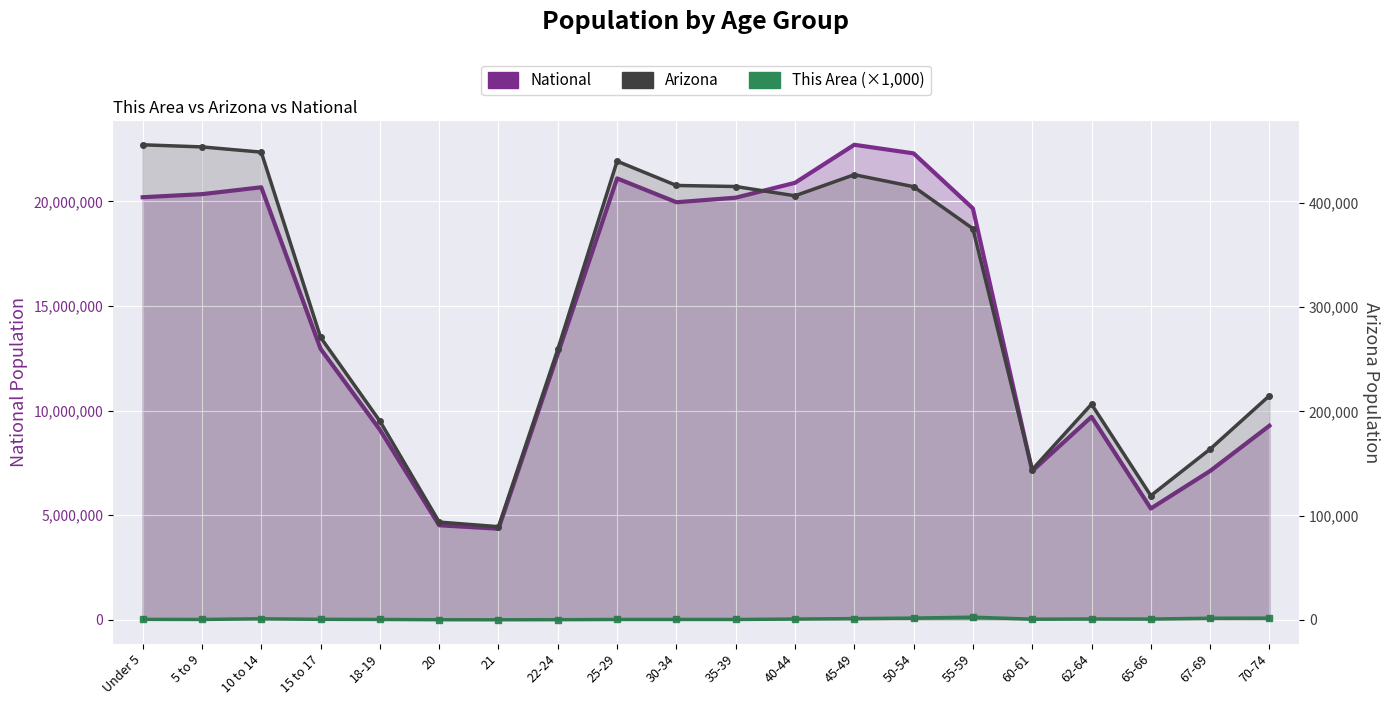

Which series has the largest range (max minus min)?

National